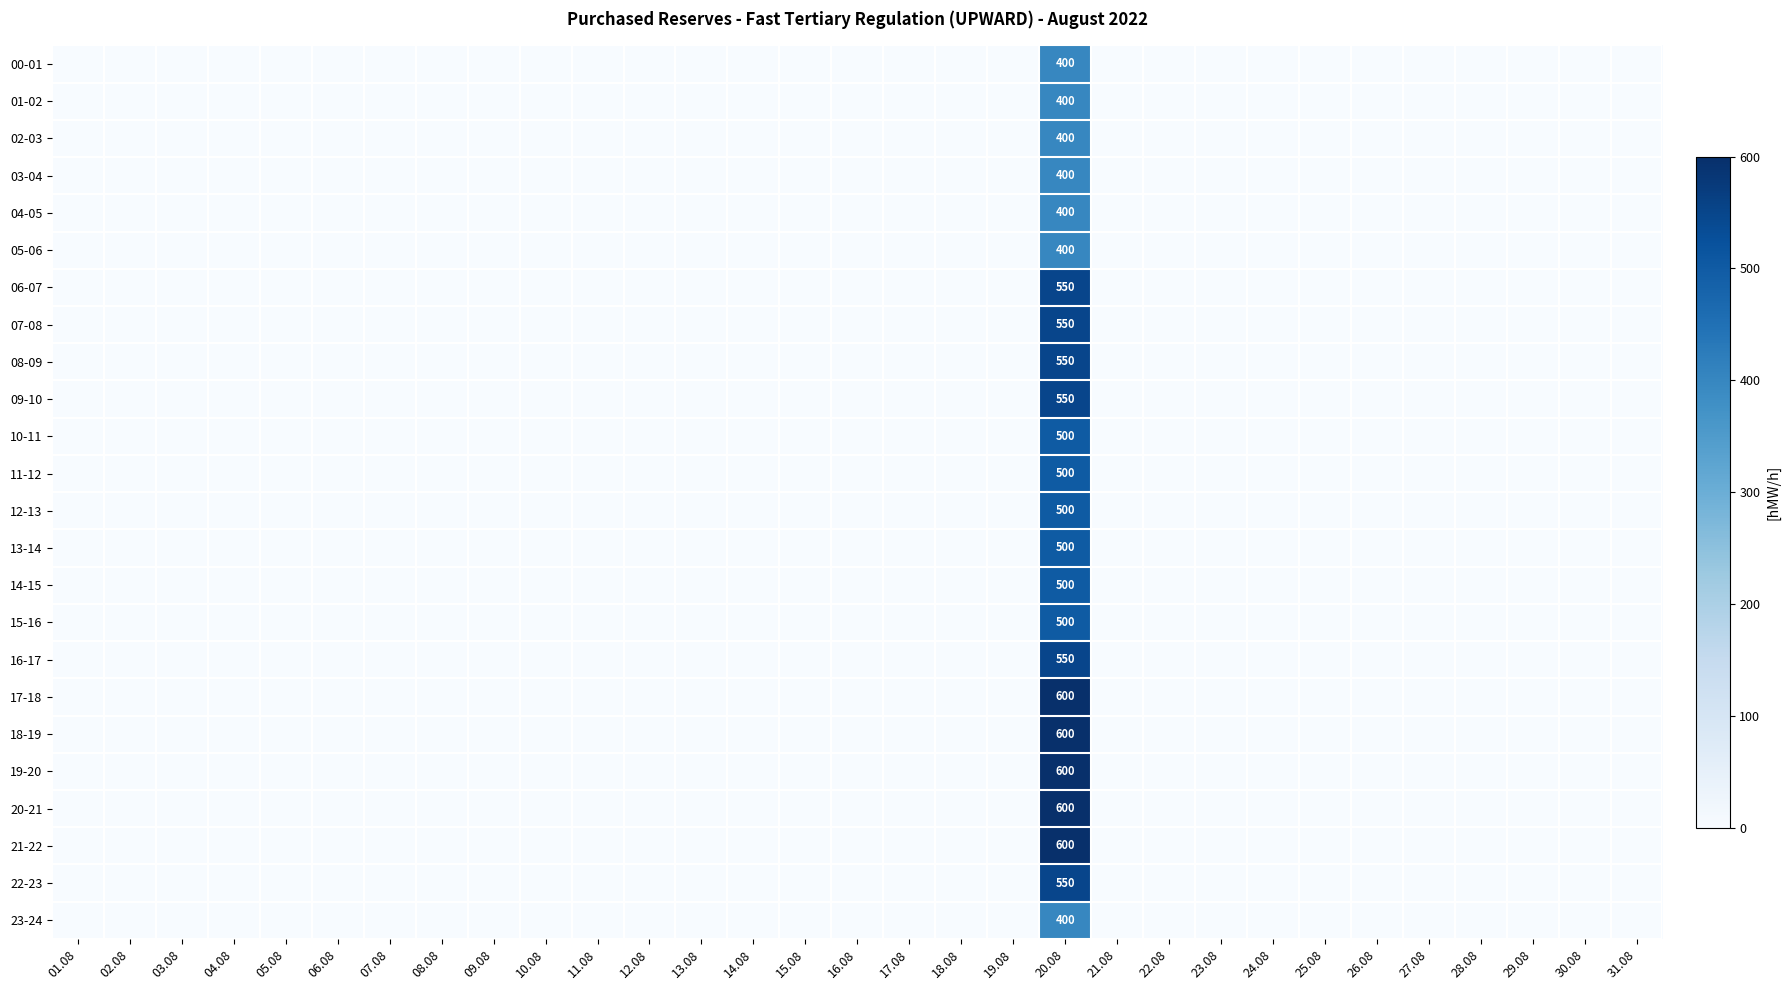

Which category has the lowest value across all series?

01.08